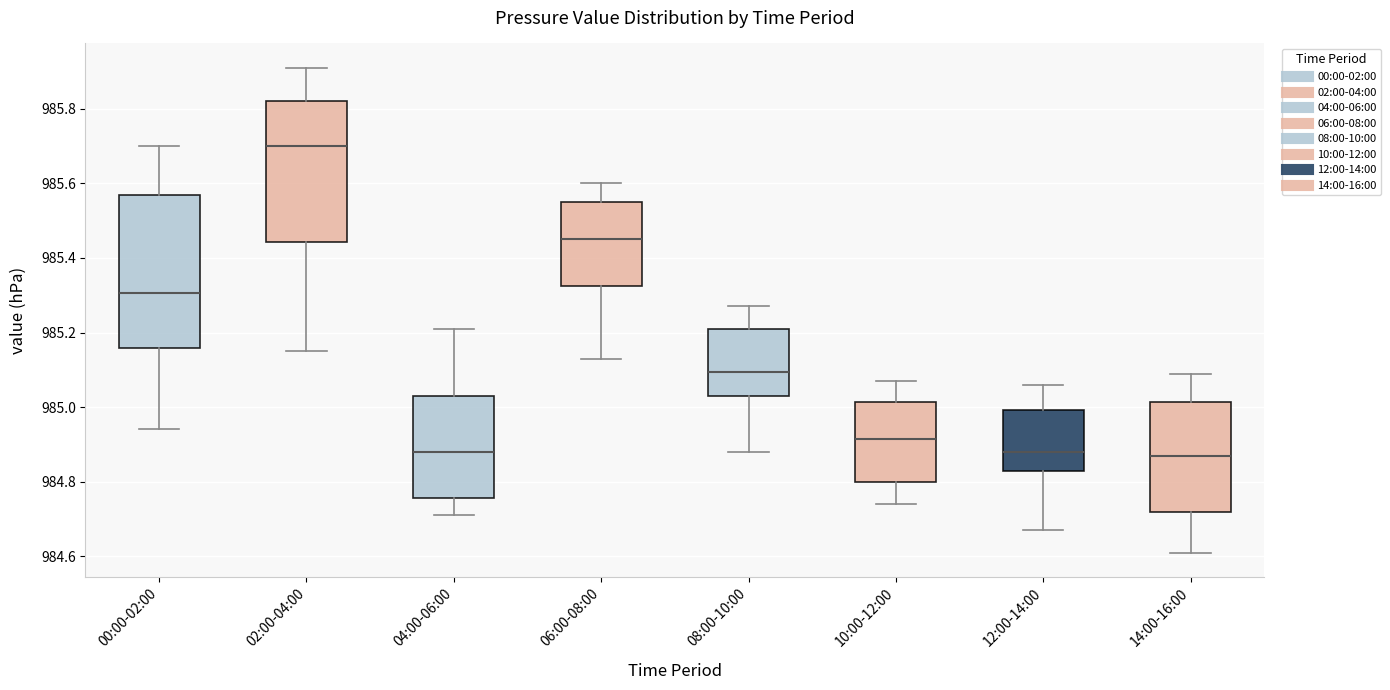

Reading left to right, read every box against the y-axis: the position of its median line, the range the box covers, and the ends of its whiskers. The values are not printed on the chart, so give them approximately, as read against the axis.

00:00-02:00: median 985.30, box 985.16 to 985.58, whiskers 984.94 to 985.70
02:00-04:00: median 985.70, box 985.44 to 985.82, whiskers 985.16 to 985.92
04:00-06:00: median 984.88, box 984.76 to 985.04, whiskers 984.72 to 985.22
06:00-08:00: median 985.46, box 985.32 to 985.56, whiskers 985.14 to 985.60
08:00-10:00: median 985.10, box 985.04 to 985.22, whiskers 984.88 to 985.28
10:00-12:00: median 984.92, box 984.80 to 985.02, whiskers 984.74 to 985.08
12:00-14:00: median 984.88, box 984.82 to 985.00, whiskers 984.68 to 985.06
14:00-16:00: median 984.88, box 984.72 to 985.02, whiskers 984.62 to 985.10